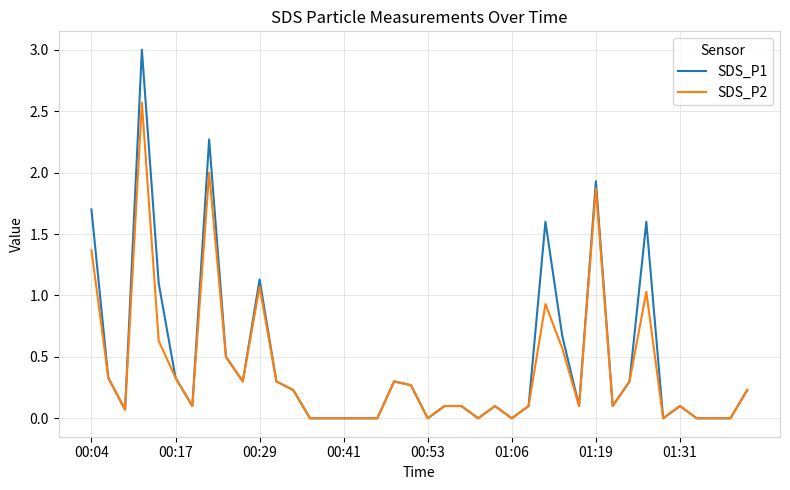

List the series in order of their peak value, lowest first.

SDS_P2, SDS_P1